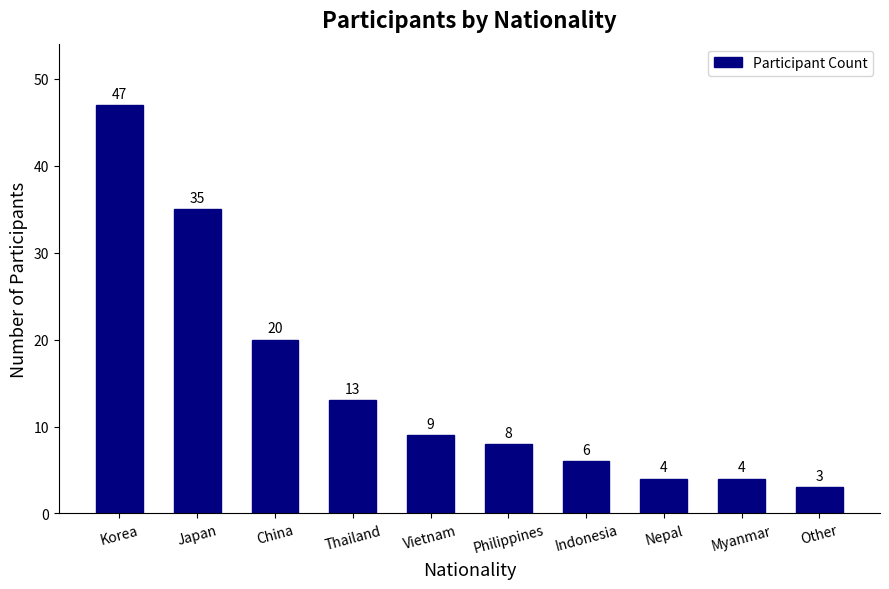

What is the average value?

15